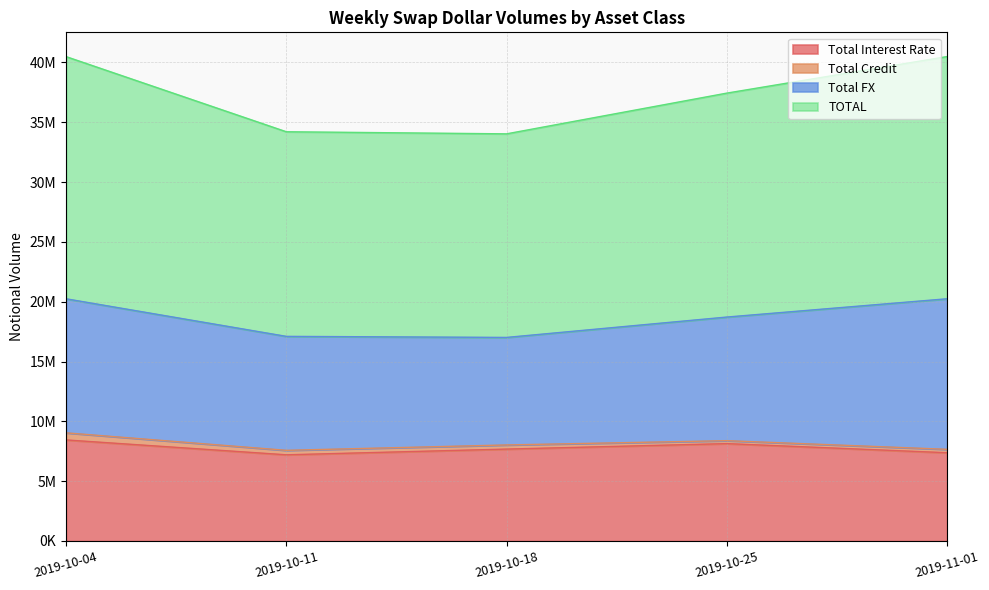

What is the sum of all TOTAL values?

186660803